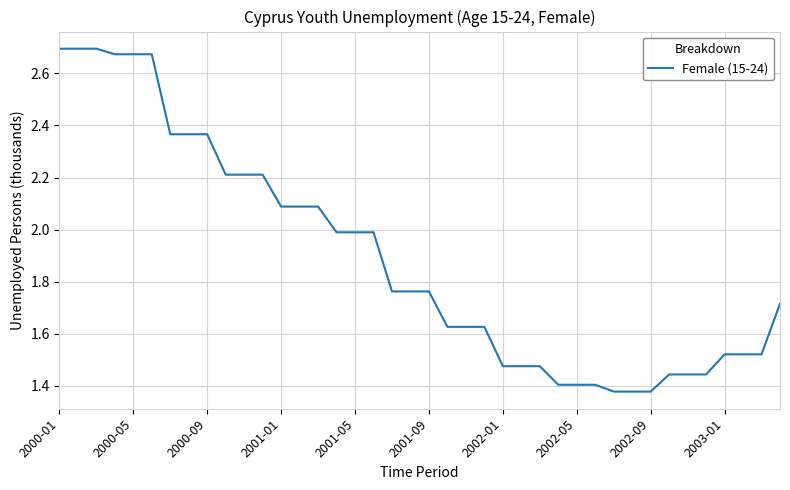

What is the difference between the maximum and minimum values?

1.3